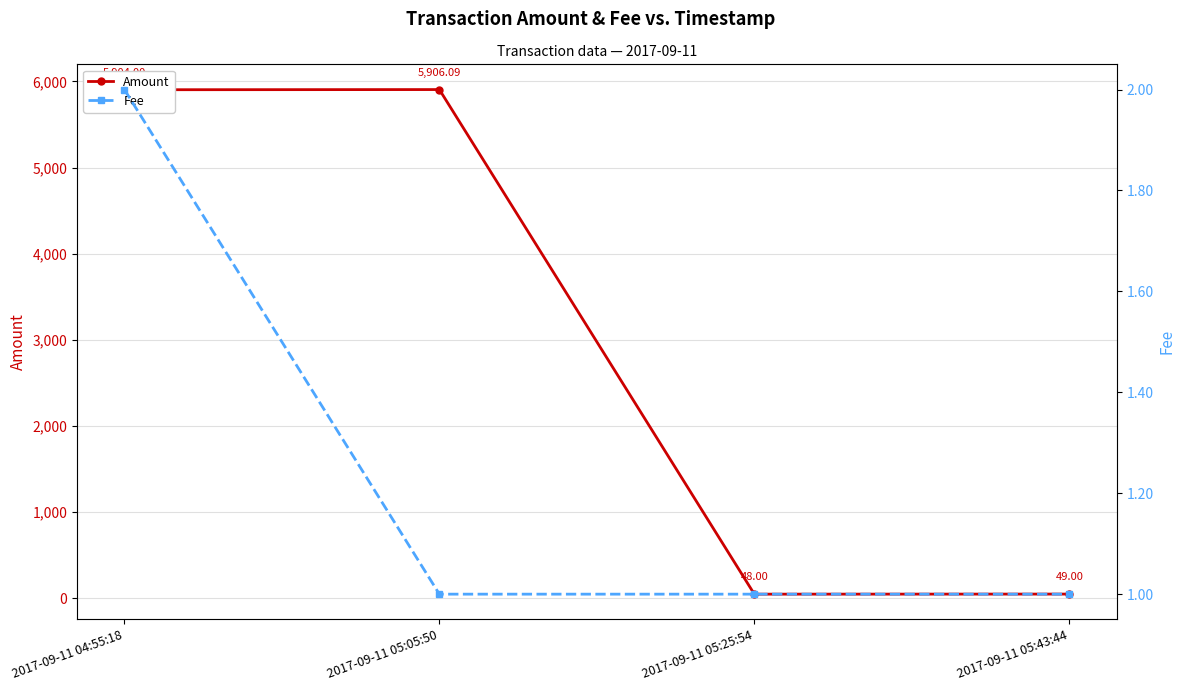

Rank the series by their average value, from highest to lowest.

Amount, Fee